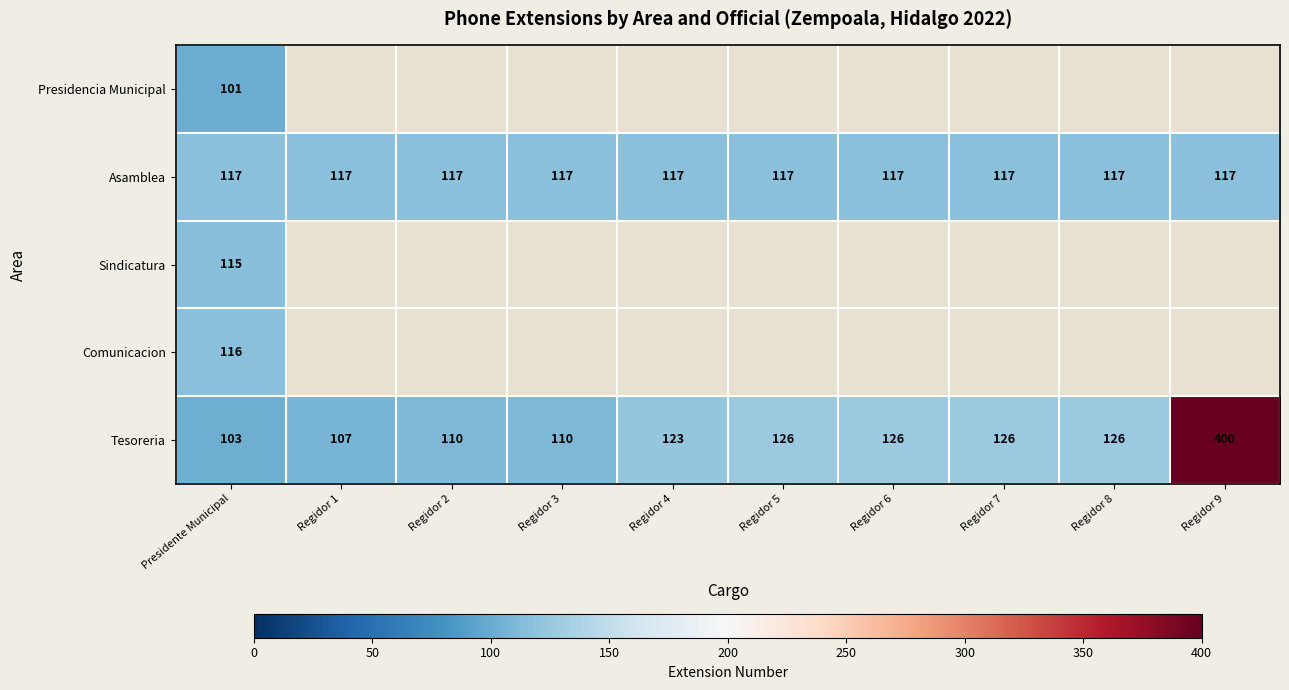

What is the approximate value of Asamblea at Regidor 8?

117